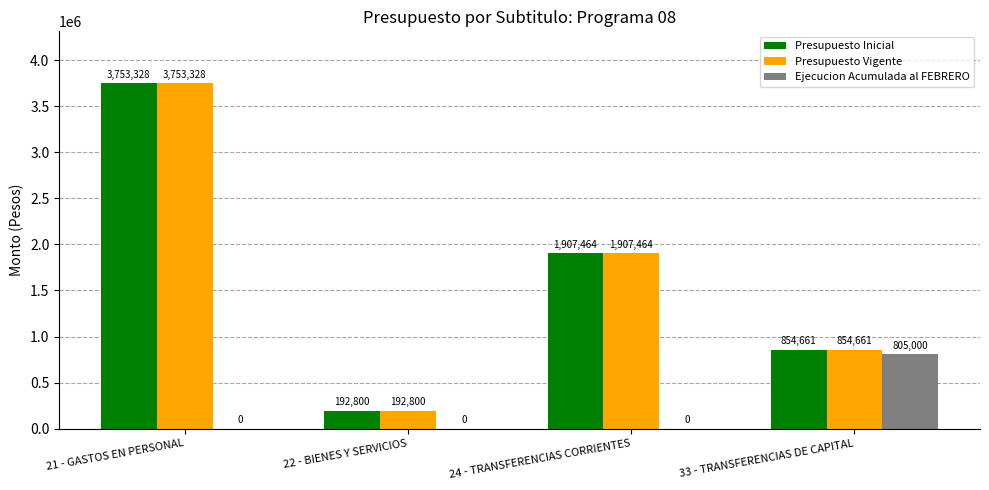

At which category is the sum across all series the highest?

21 - GASTOS EN PERSONAL